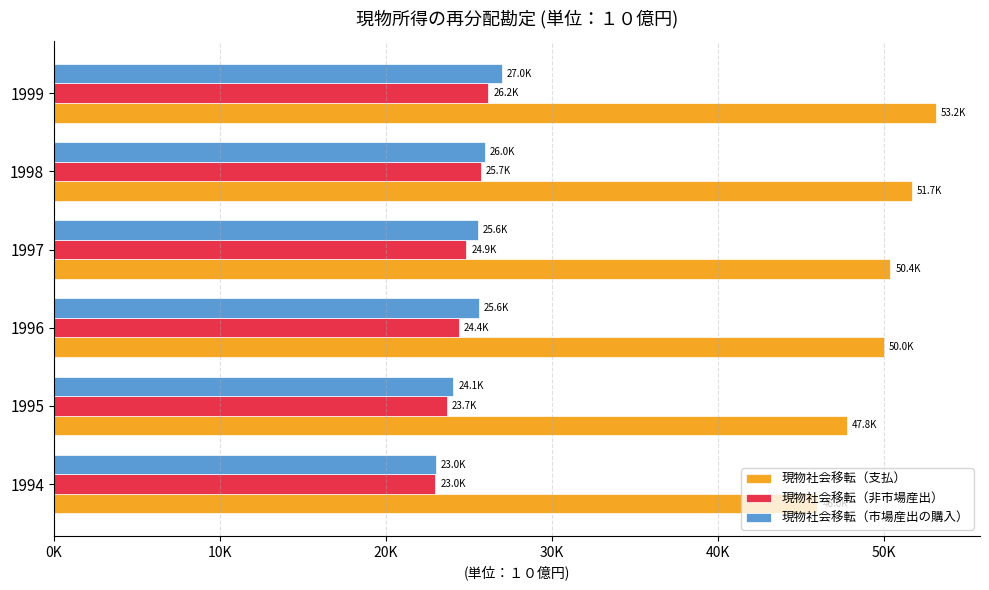

What is the value of the 現物社会移転（市場産出の購入） bar at the 5th from the left?

25979.1